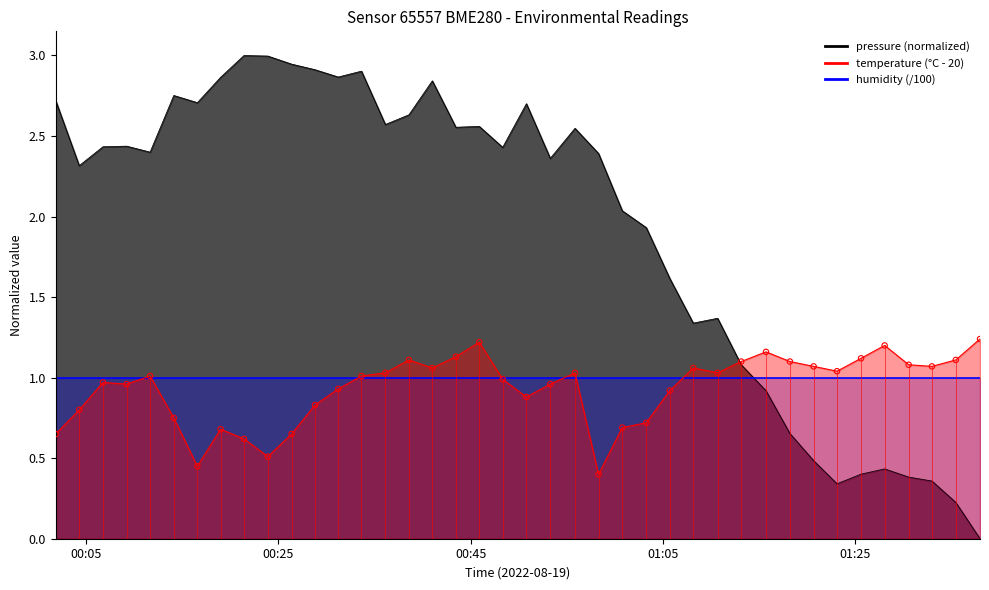

Which series has the largest Y range (max minus min)?

temperature